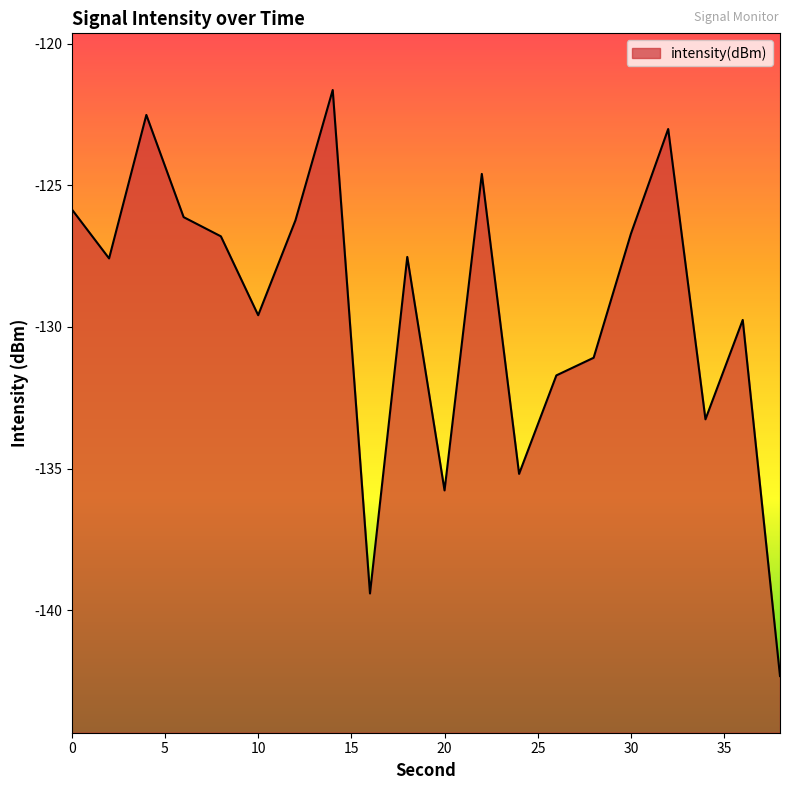

Rank the categories by value from highest to lowest.

14, 4, 32, 22, 0, 6, 12, 30, 8, 18, 2, 10, 36, 28, 26, 34, 24, 20, 16, 38